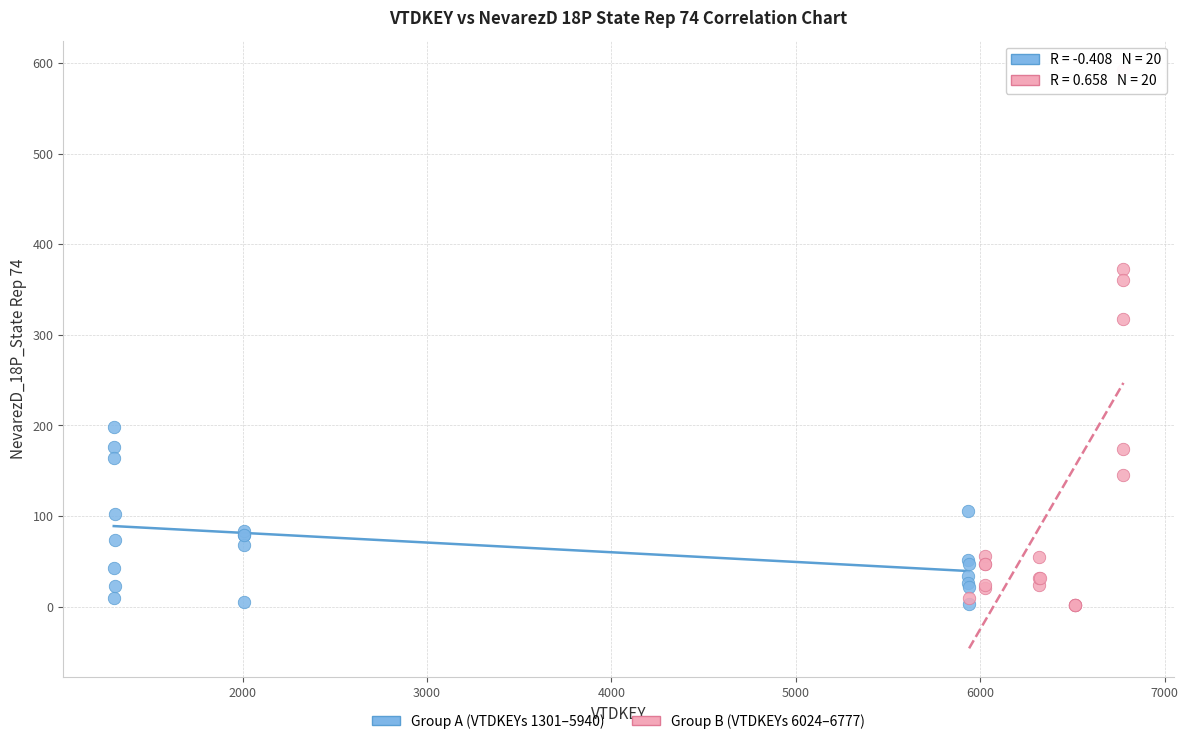

Which series has the widest spread of Y values?

Group B (VTDKEYs 6024–6777)